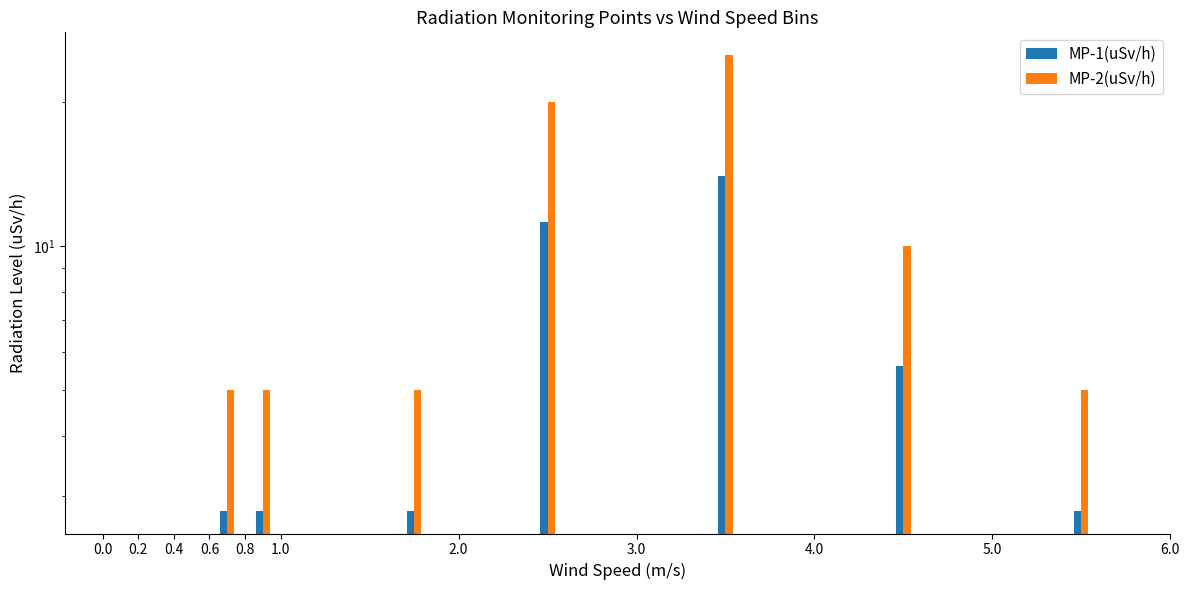

At 0.6, list the series in order from smallest to largest.

MP-1(uSv/h), MP-2(uSv/h)